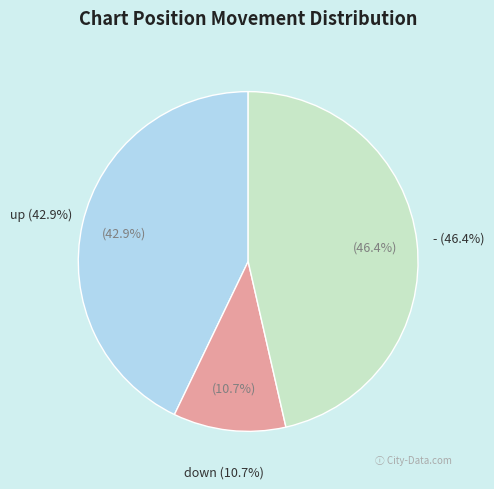

To the nearest percent, what portion does down represent?

11%